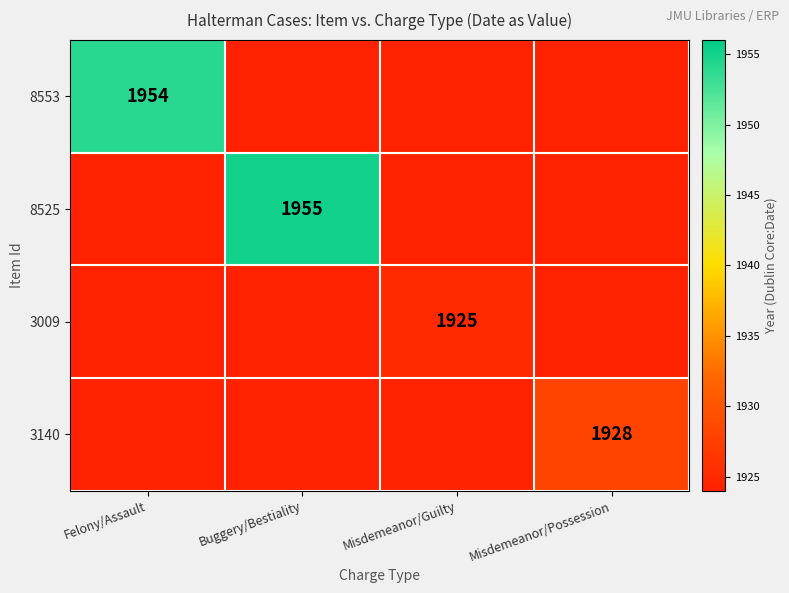

At which category is the sum across all series the highest?

Buggery/Bestiality